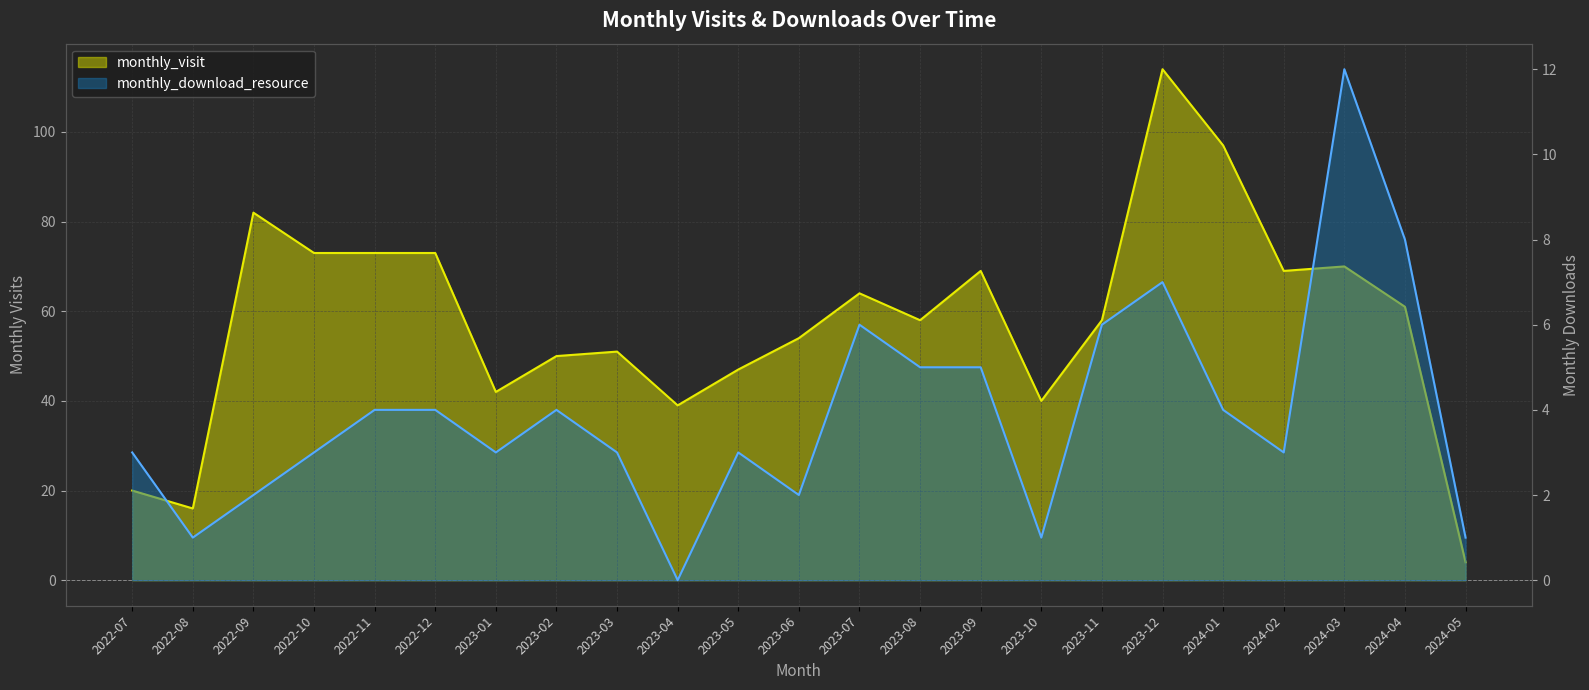

The value of monthly_download_resource at 2023-08 is 9. True or false?

False